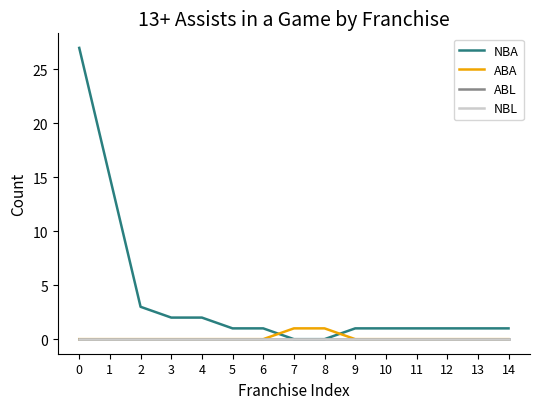

Does the chart have visible grid lines?

No